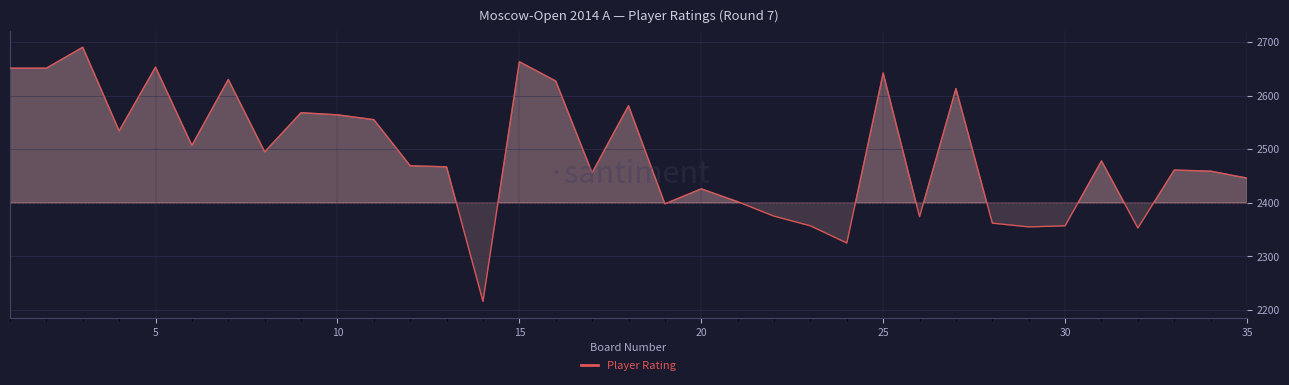

What is the minimum value shown in the chart?

2216